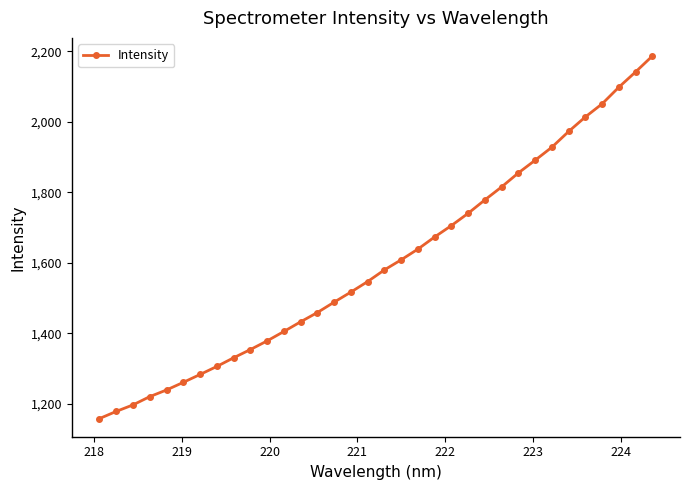

What is the value of the 6th point from the left?

1261.0